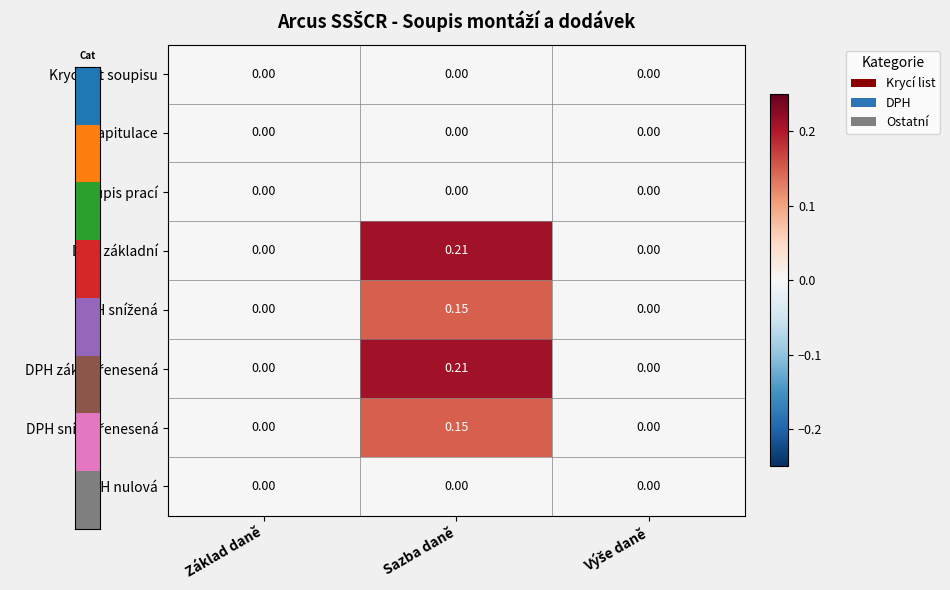

Which category has the highest value across all series?

Sazba daně